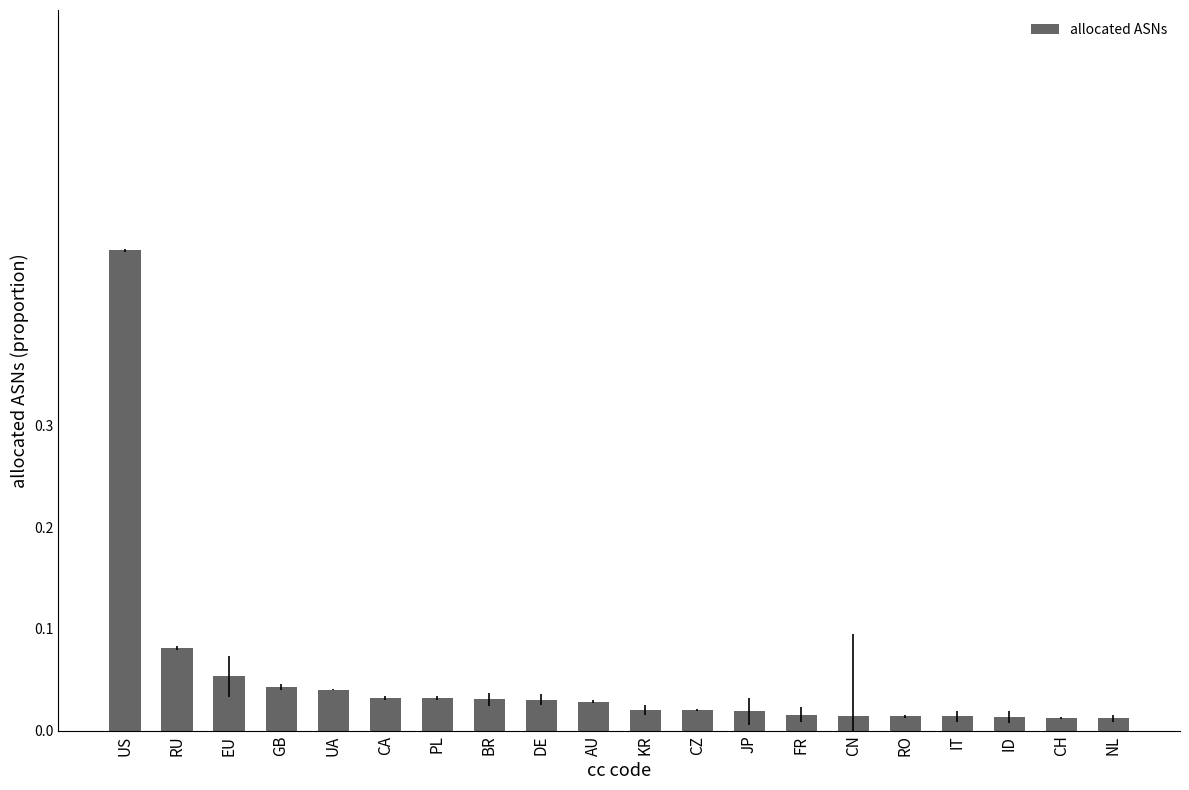

Which has a higher value, US or EU?

US